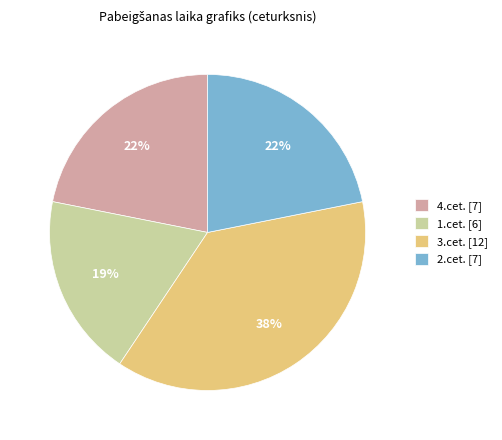

Combined, do 4.cet. [7] and 1.cet. [6] account for over 50%?

No